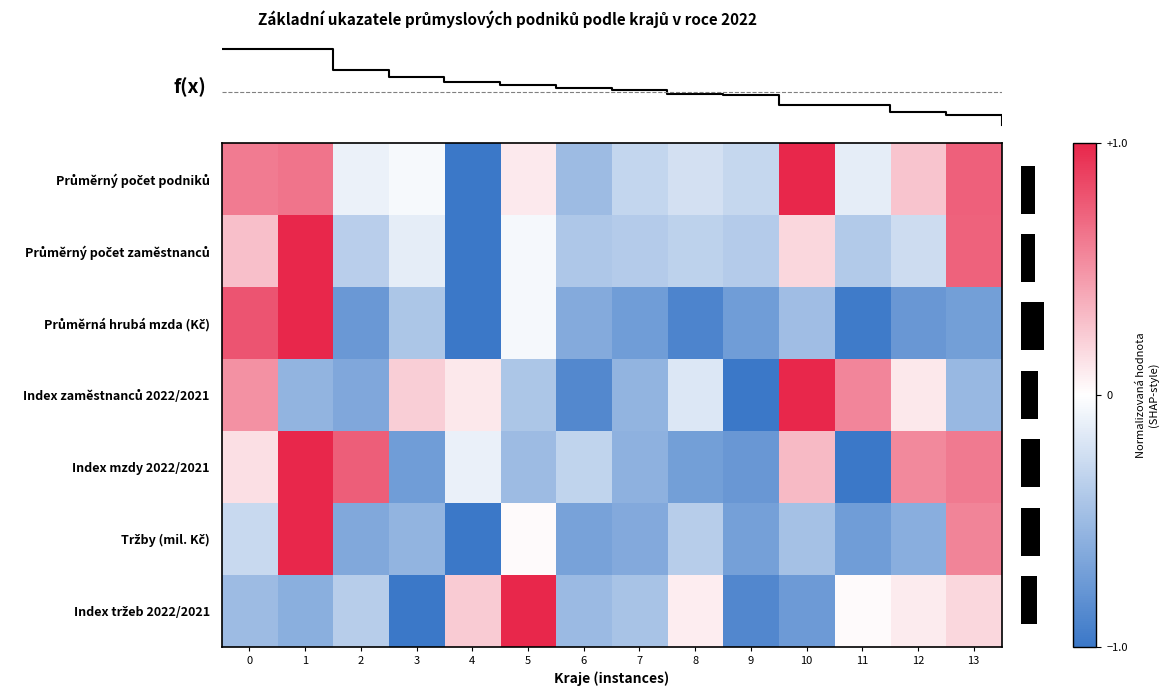

How many values in Průměrný počet zaměstnanců are above zero?

4